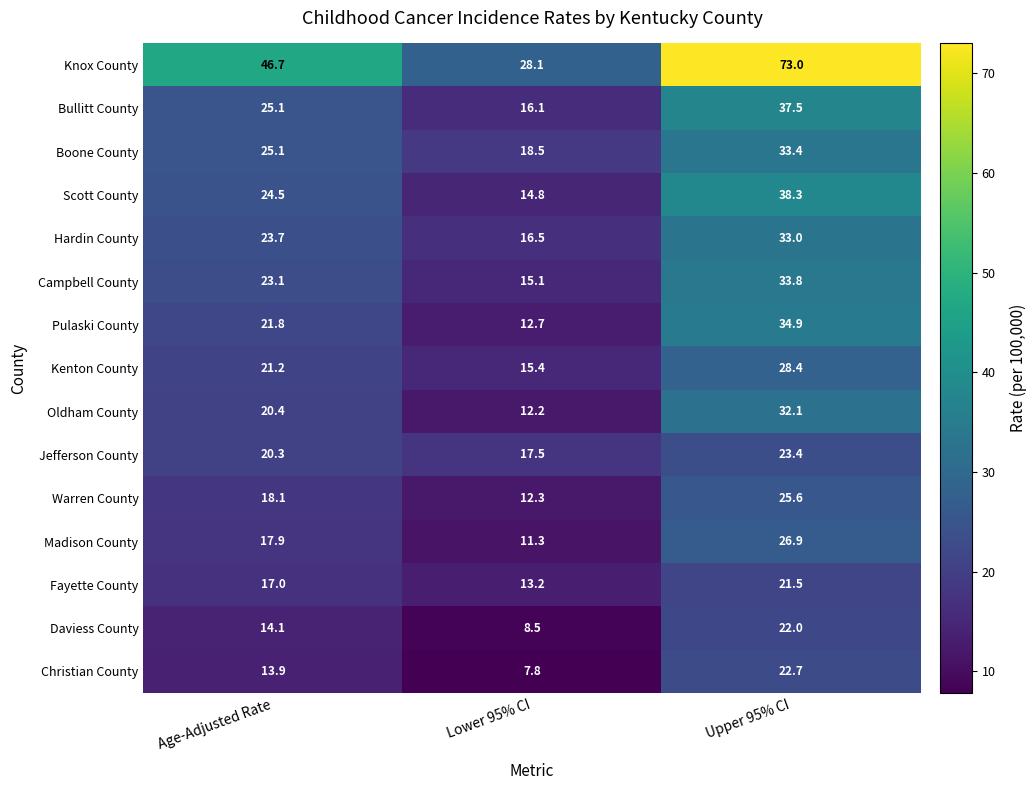

List the series in order of their peak value, lowest first.

Fayette County, Daviess County, Christian County, Jefferson County, Warren County, Madison County, Kenton County, Oldham County, Hardin County, Boone County, Campbell County, Pulaski County, Bullitt County, Scott County, Knox County